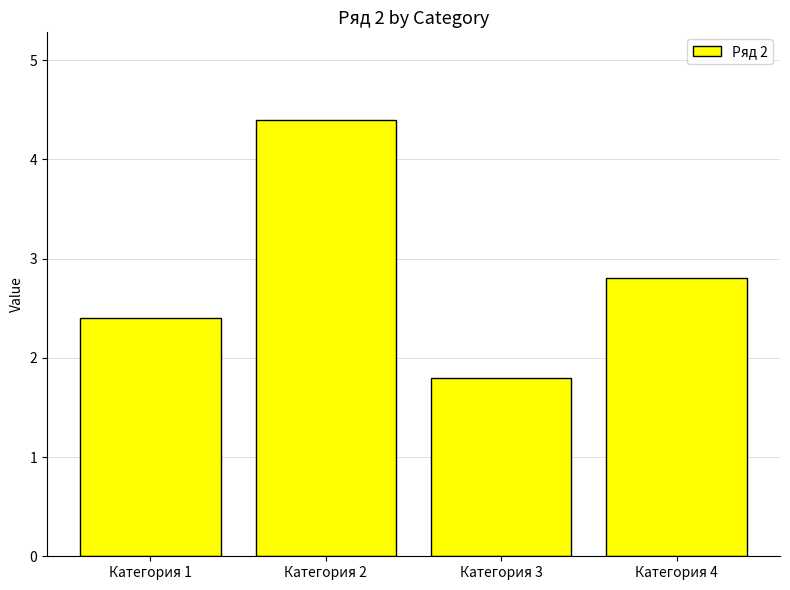

What is the smallest value displayed?

1.8